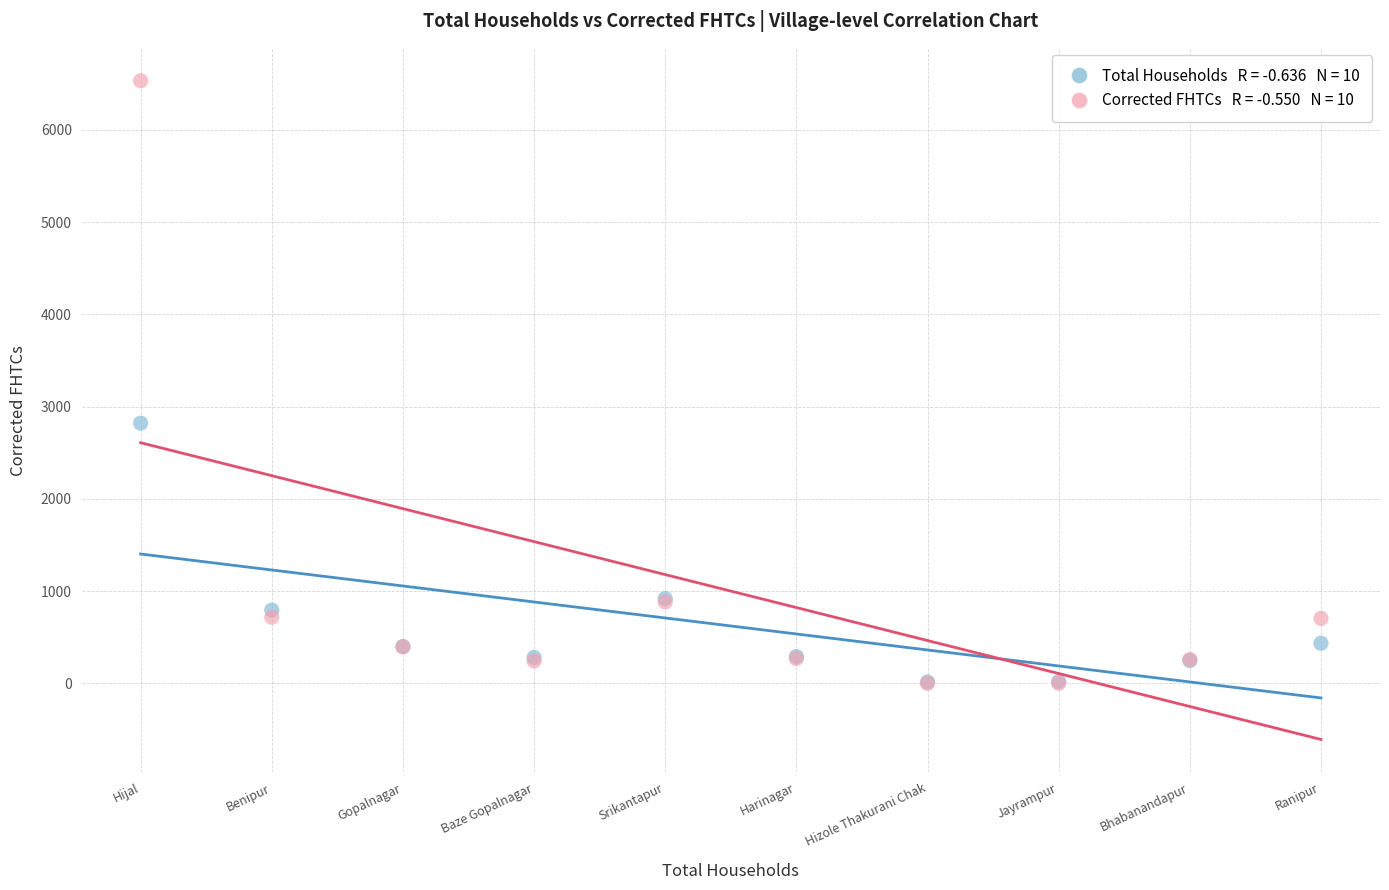

Across all series, what Y value is closest to 3265?

2820